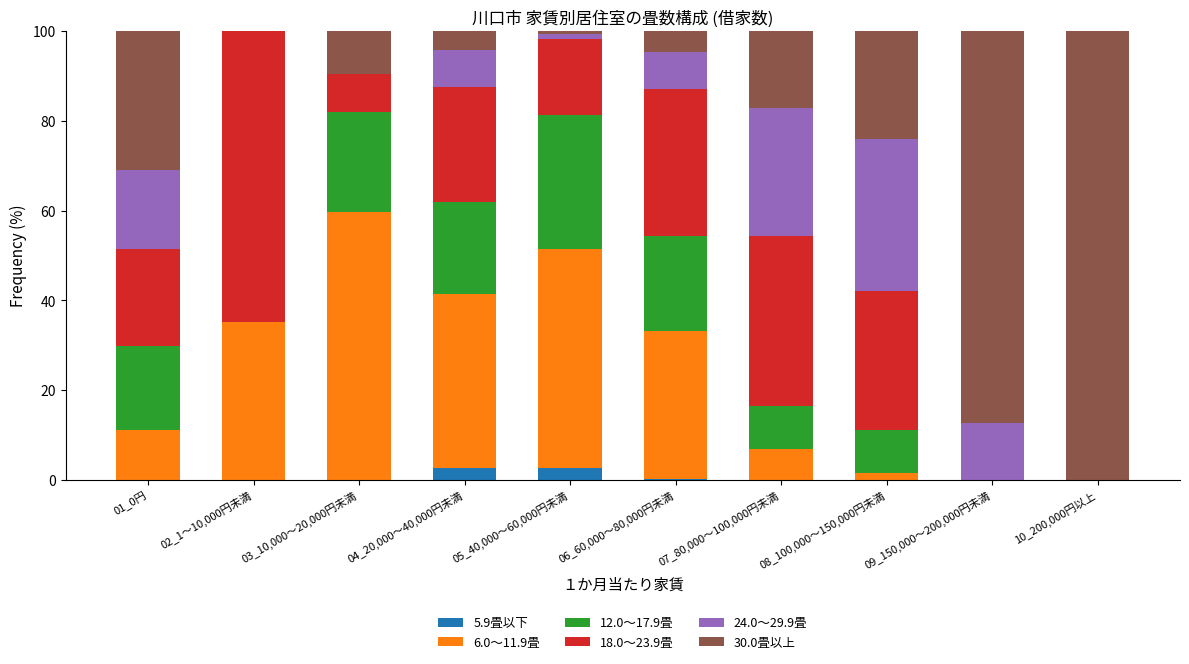

What is the maximum value for 5.9畳以下?

2.7